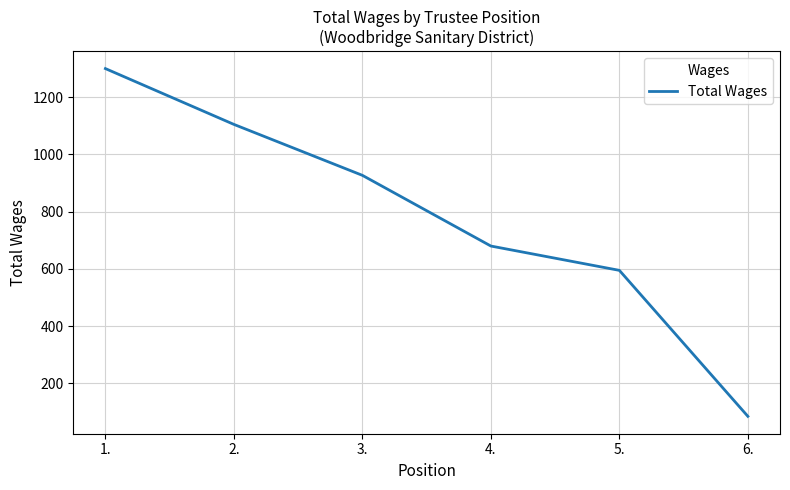

Count the number of categories in the chart.

6